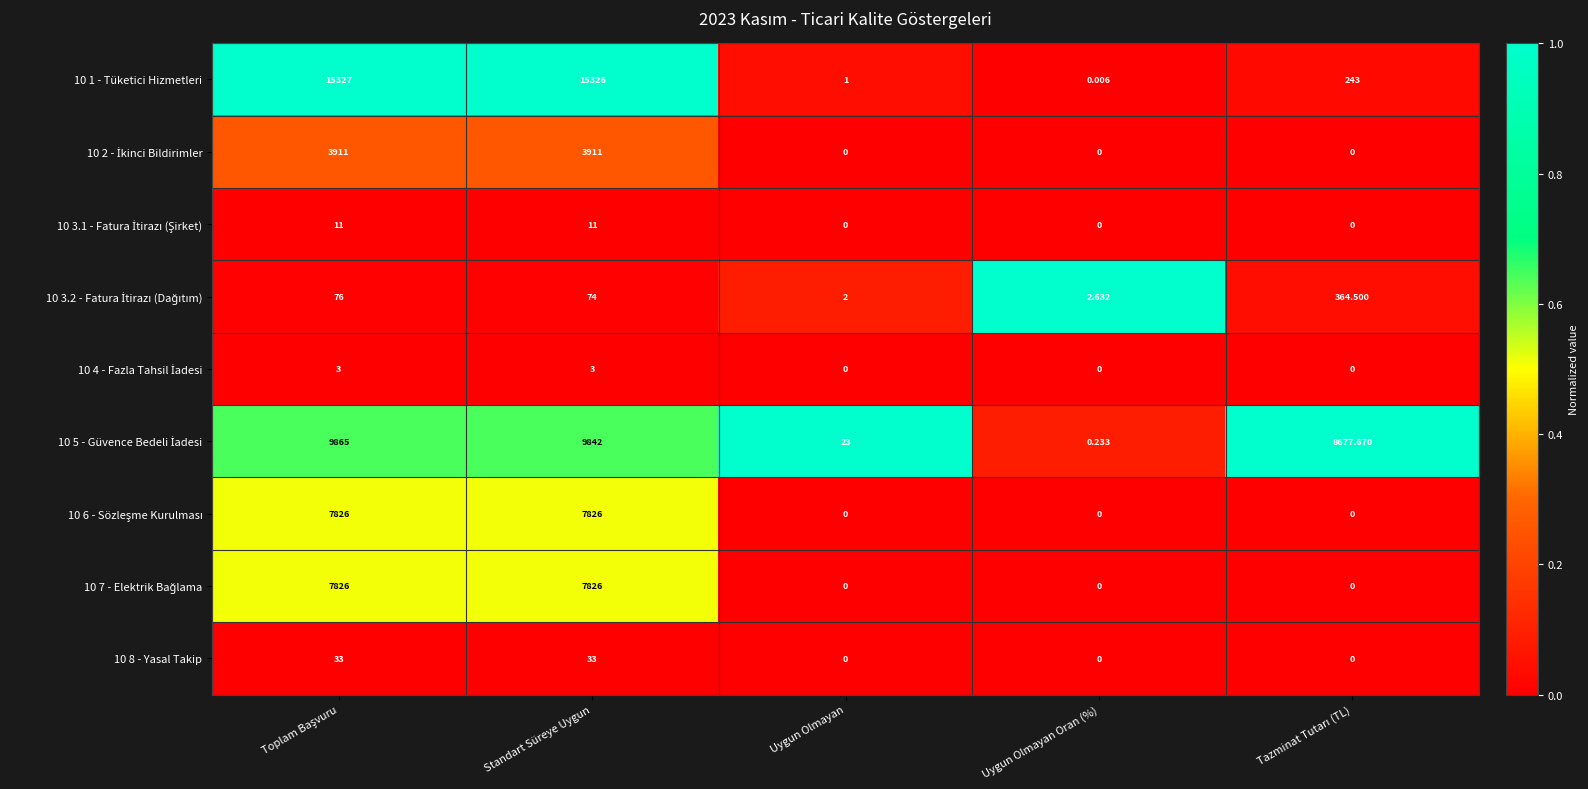

At which category is the sum across all series the highest?

Toplam Başvuru